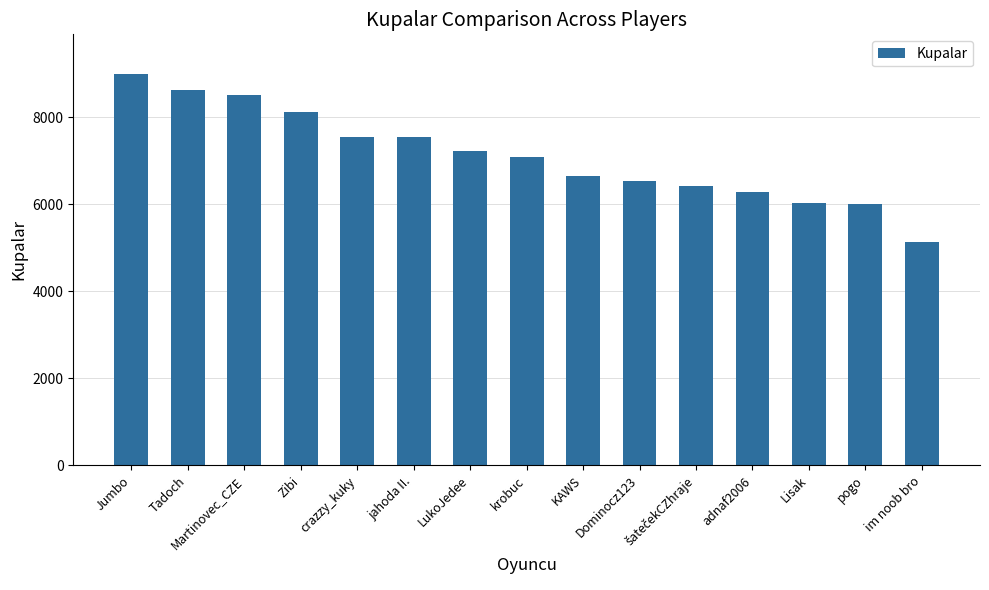

Between Dominocz123 and LukoJedee, which is larger?

LukoJedee